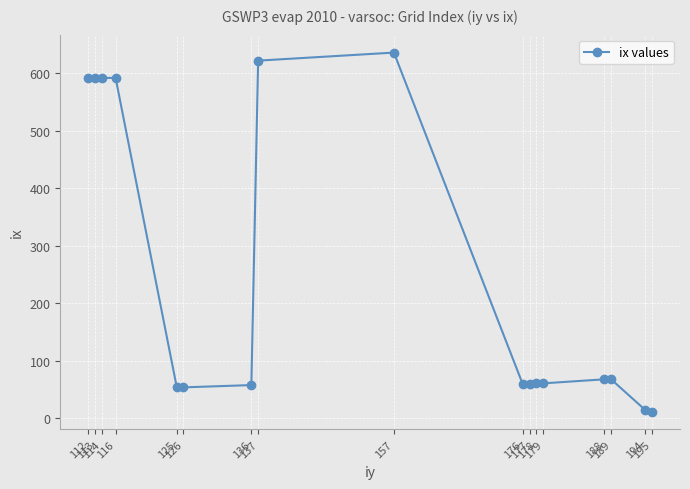

What is the maximum value shown in the chart?

636